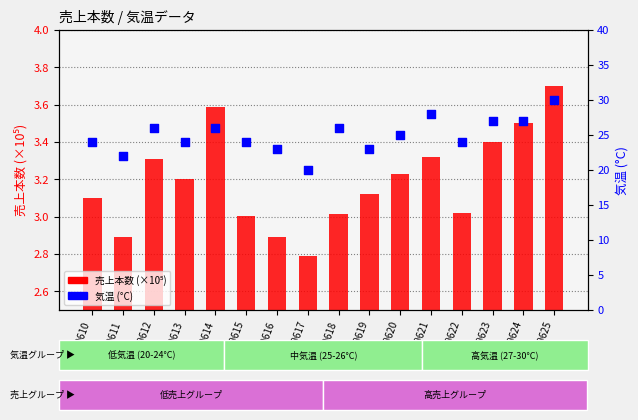

At how many categories does at least one series exceed 11?

16